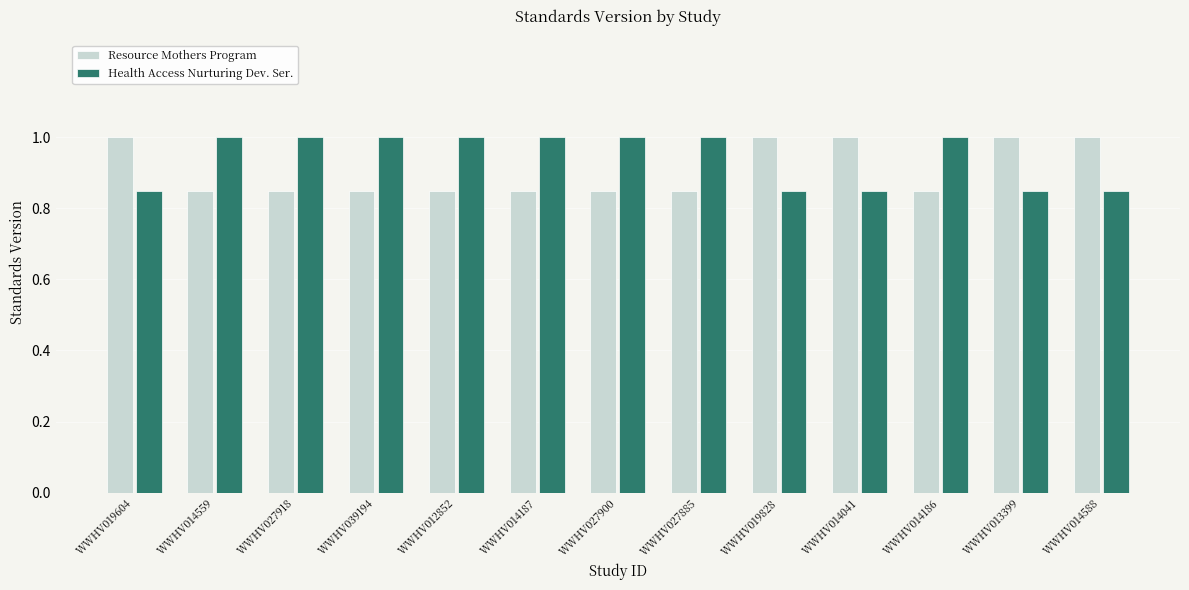

At WWHV039194, list the series in order from largest to smallest.

Health Access Nurturing Dev. Ser., Resource Mothers Program